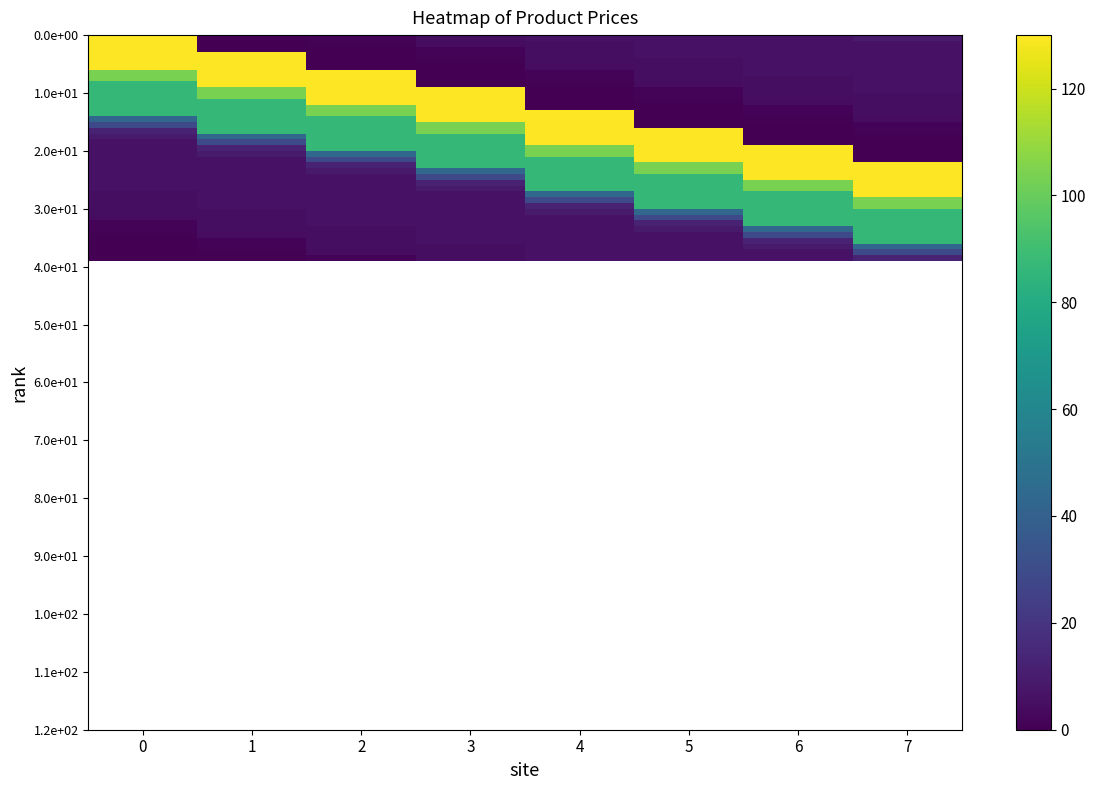

What is the difference between the highest and lowest values at 7?

130.0